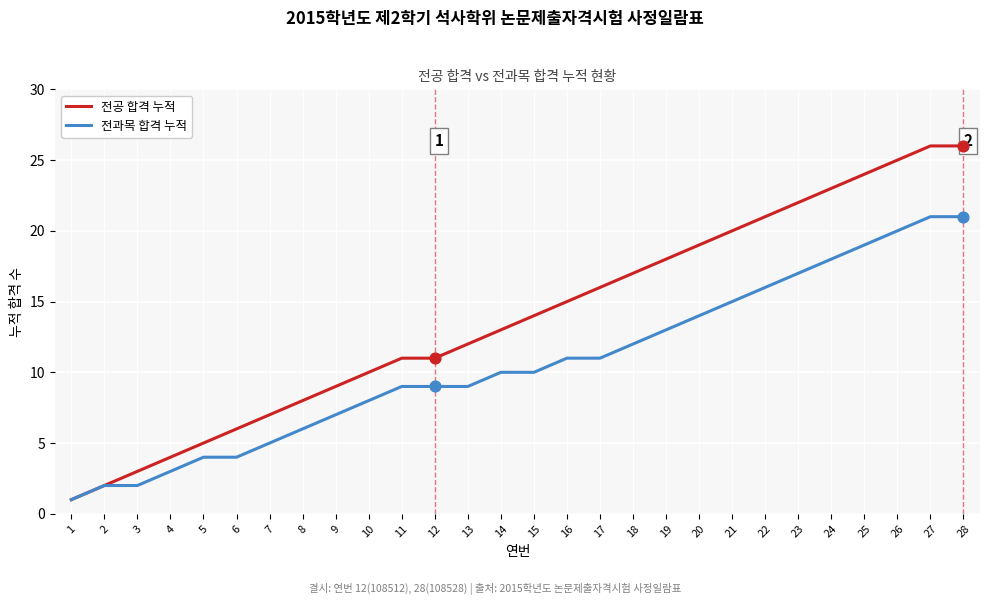

Which series has the largest range (max minus min)?

전공 합격 누적